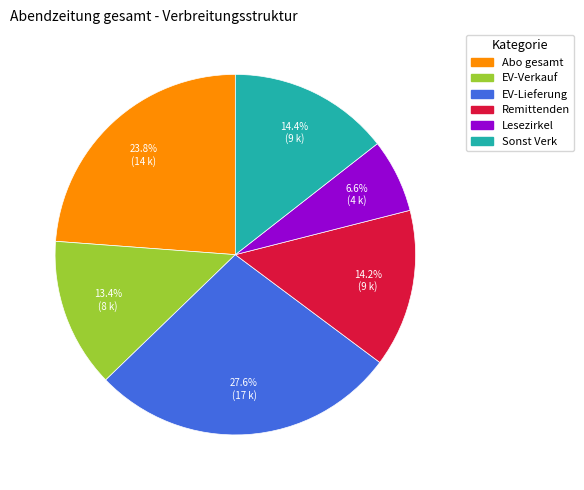

What percentage is the Sonst Verk slice, to the nearest percent?

14%